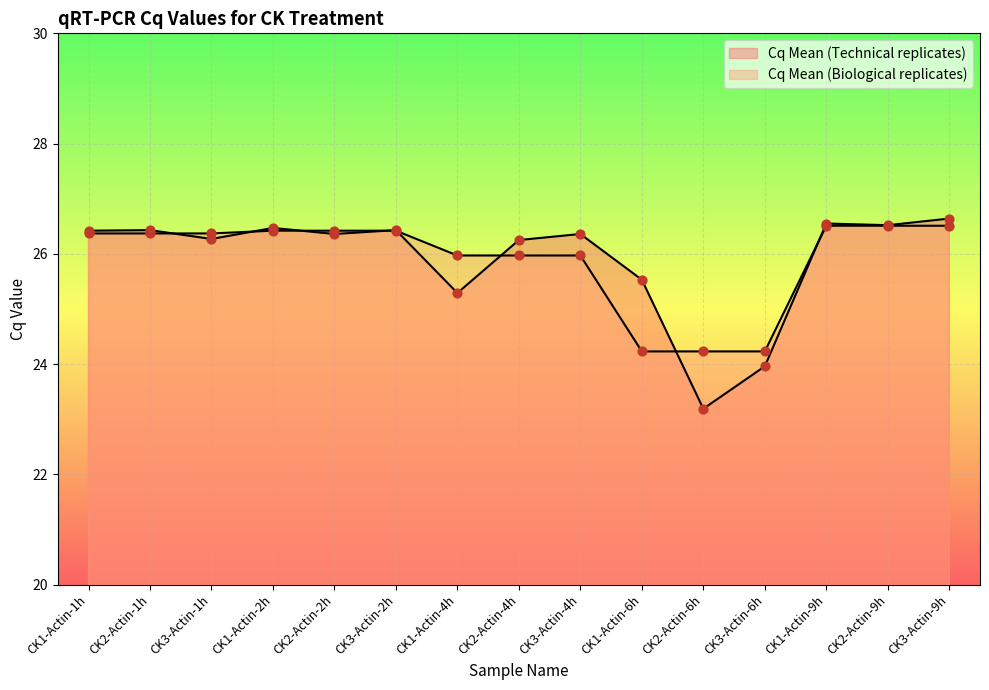

What is the total value across all series at CK1-Actin-2h?

52.9